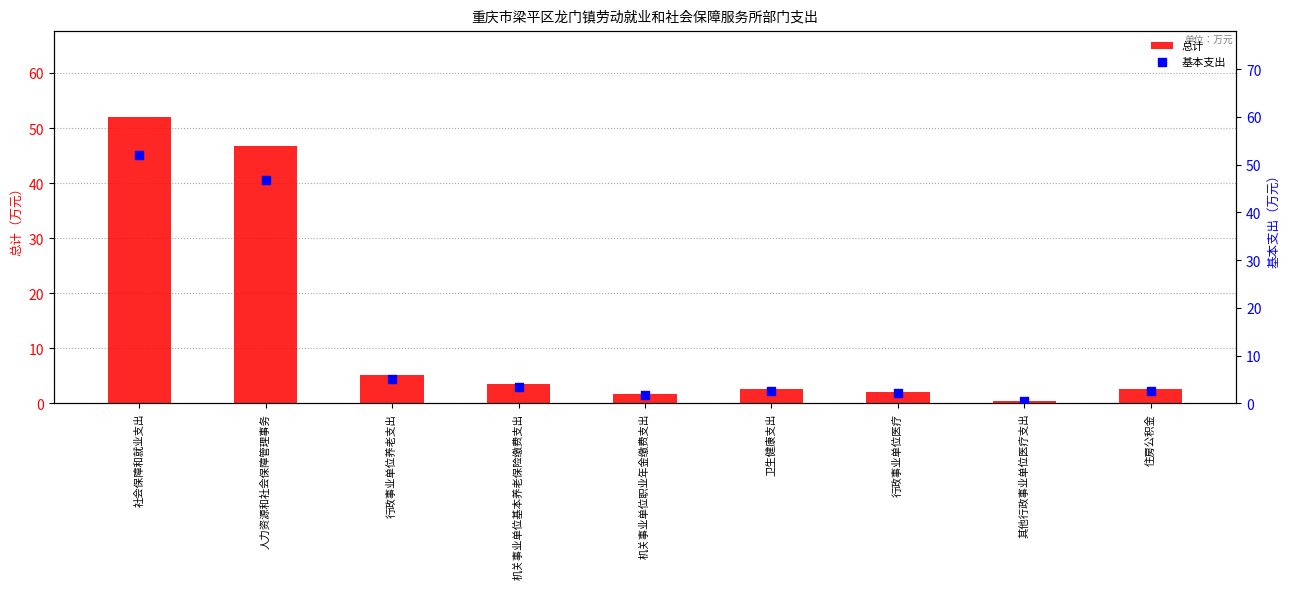

What is the total value across all series at 卫生健康支出?

5.1